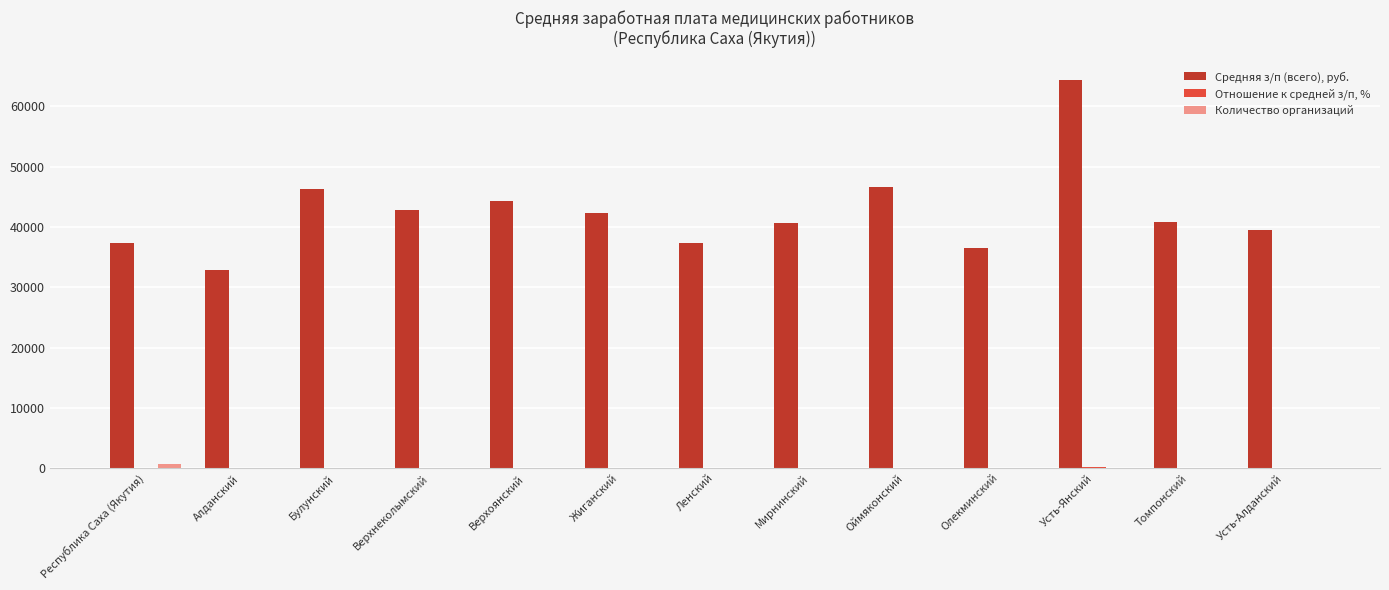

Is it true that Средняя з/п (всего), руб. equals 40867.2 at Томпонский?

True